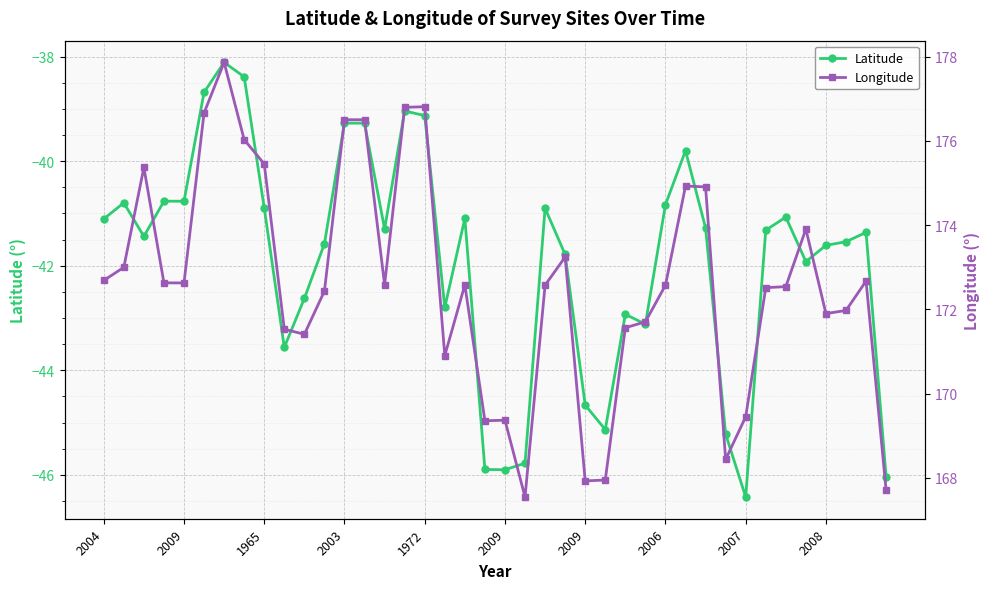

At which category is the sum across all series the highest?

2009